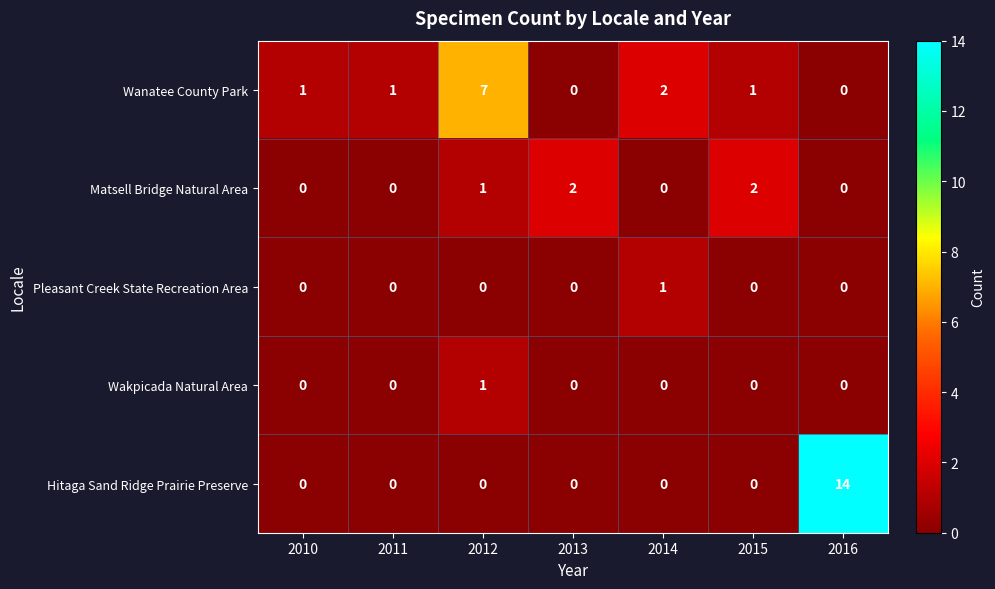

How many categories are shown in the chart?

7